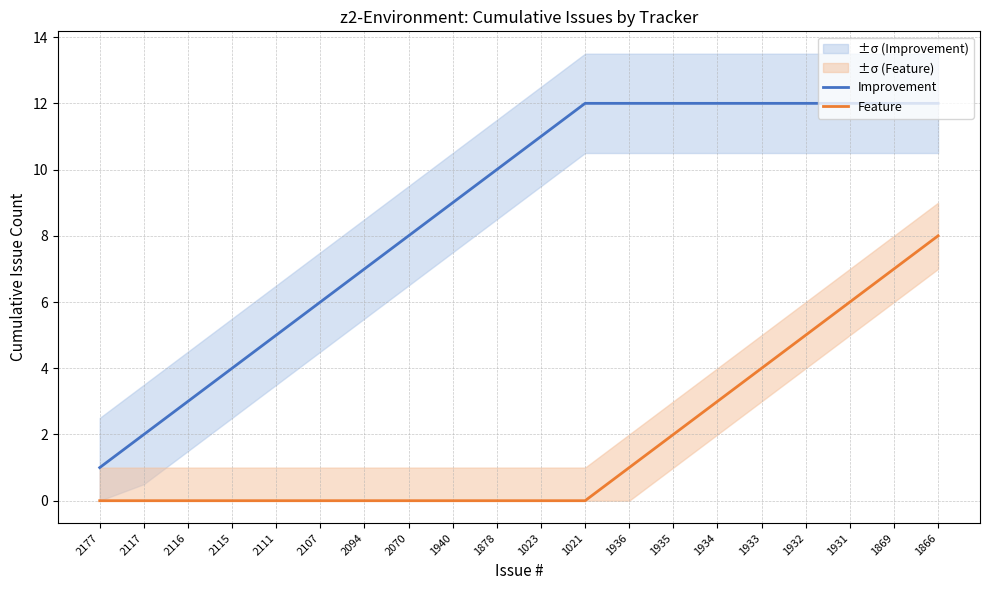

What is the spread (max minus min) of values at 1931?

6